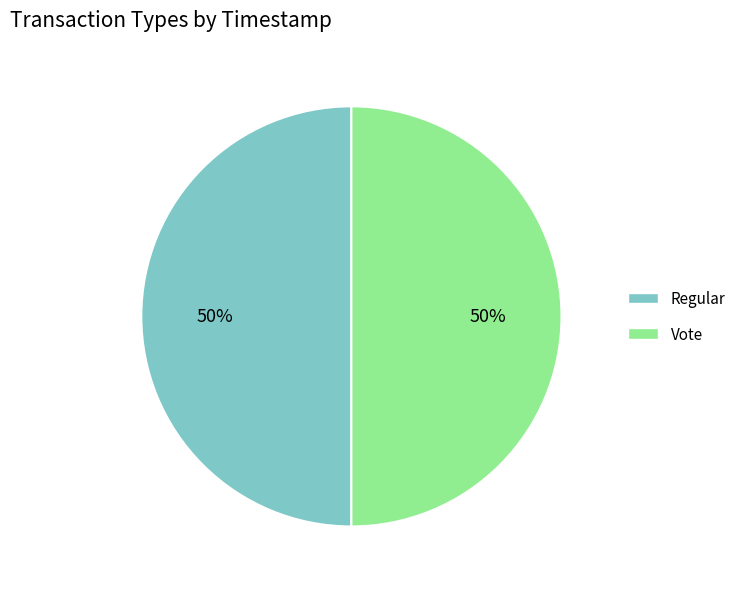

To the nearest percent, what is the average slice percentage?

50%